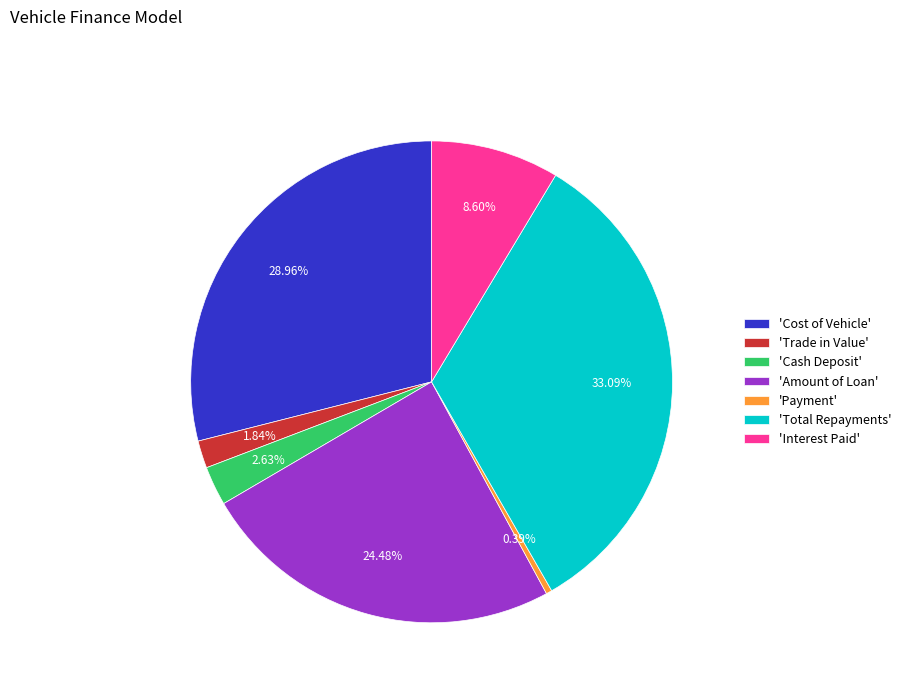

Does any single category account for the majority?

No